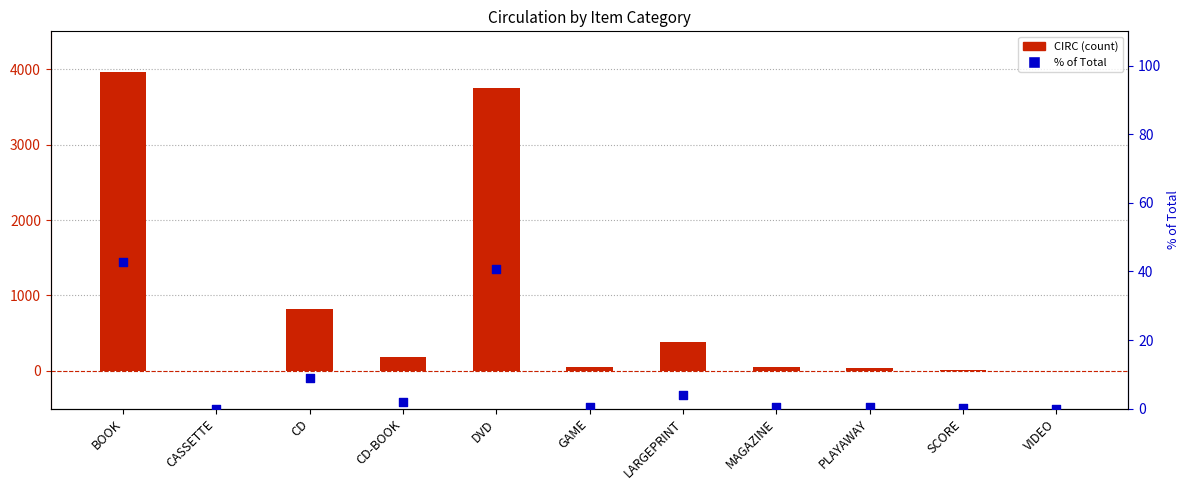

At how many categories does at least one series exceed 1035?

2